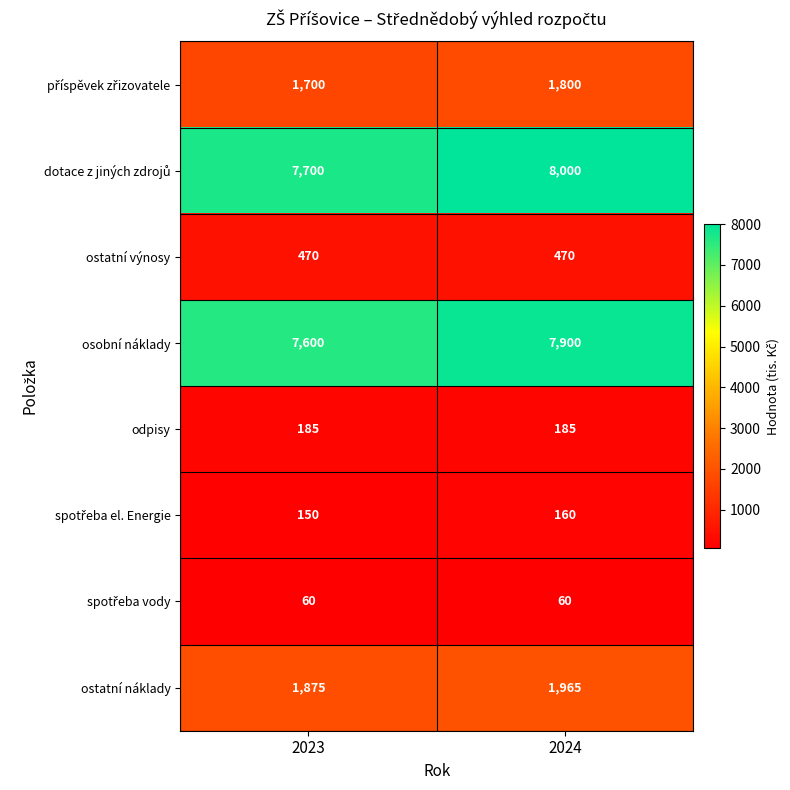

What is the total value across all series at 2024?

20540